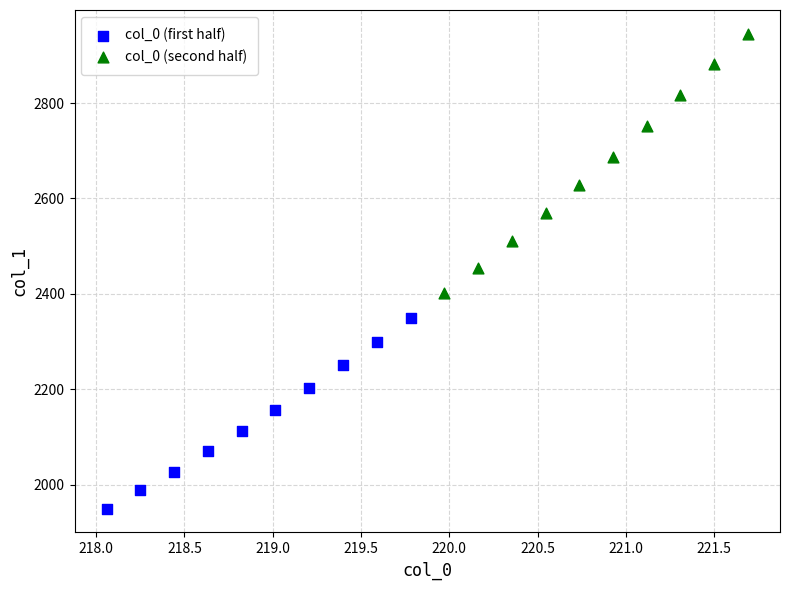

Which series contains the highest Y value?

col_0 (second half)